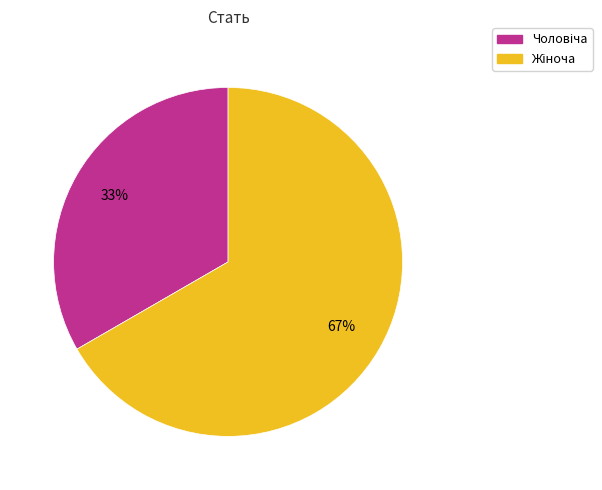

Does any single category account for the majority?

Yes